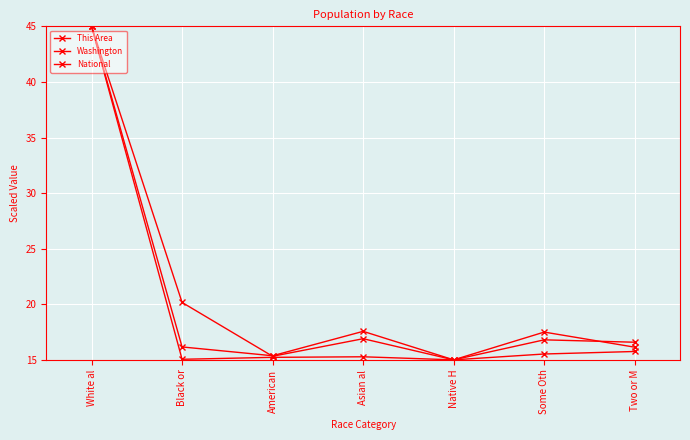

How many lines are shown in the chart?

3